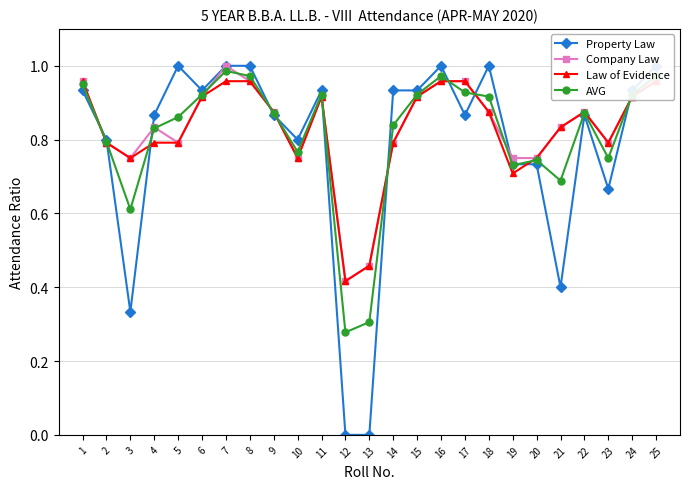

How many lines are shown in the chart?

4